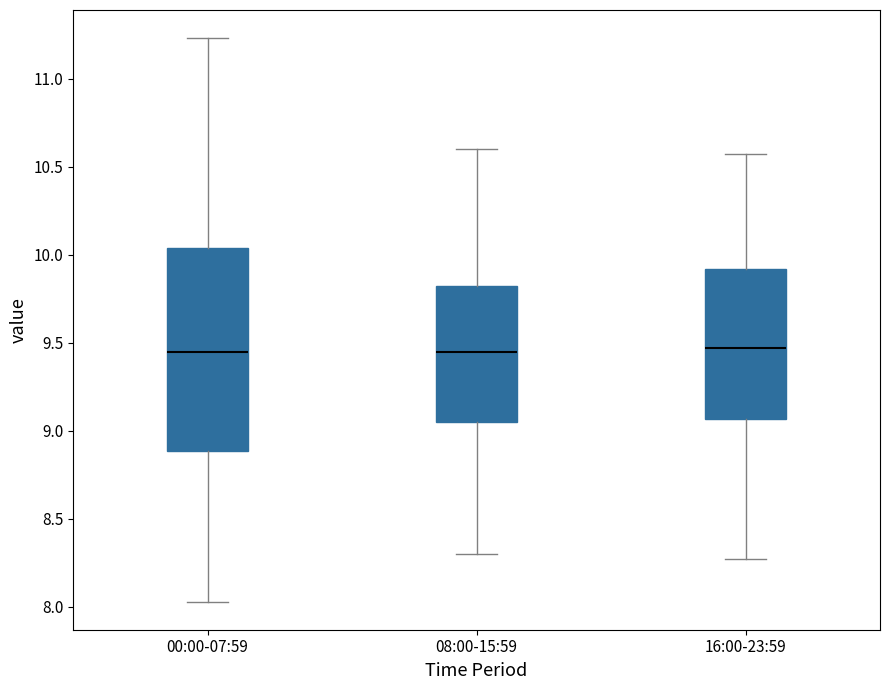

Which box is the tallest, from its lower edge to its upper edge?

00:00-07:59